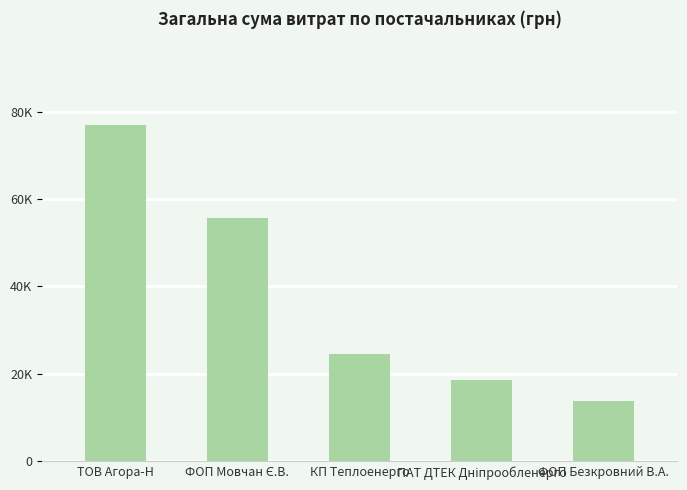

What is the approximate value at КП Теплоенерго?

24536.0